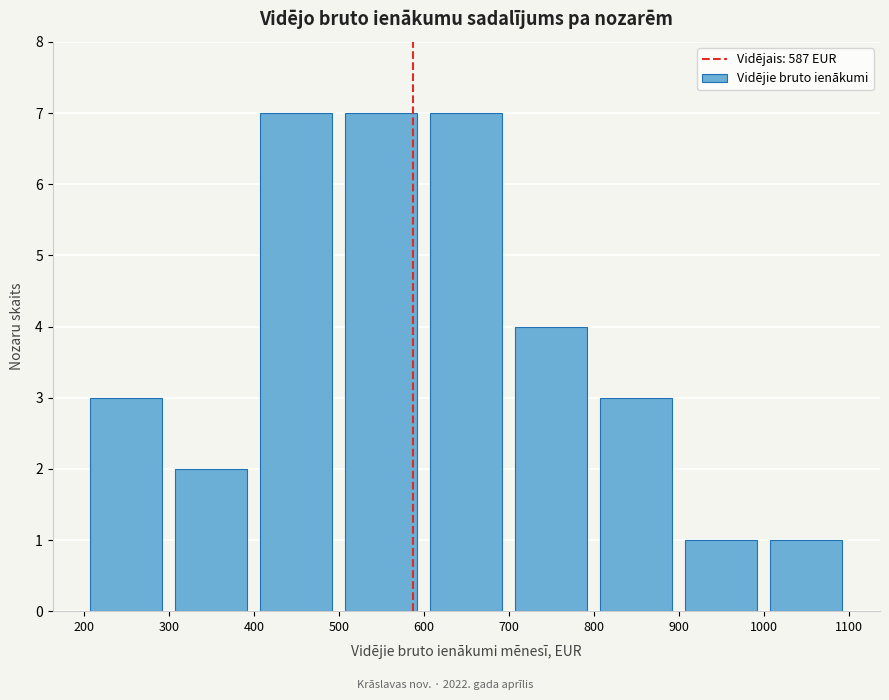

Reading left to right, list every bar in this chart as the range it spans on the x-axis followed by its height. The values are not printed on the chart, so give them approximately, as read against the axis.

200 to 300: 3
300 to 400: 2
400 to 500: 7
500 to 600: 7
600 to 700: 7
700 to 800: 4
800 to 900: 3
900 to 1000: 1
1000 to 1100: 1